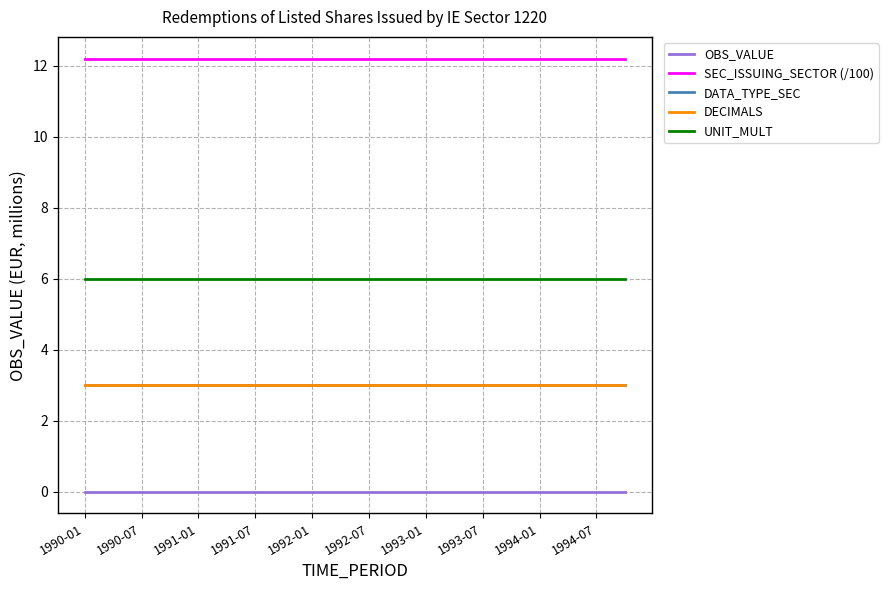

Does the chart display data point markers on the line(s)?

No